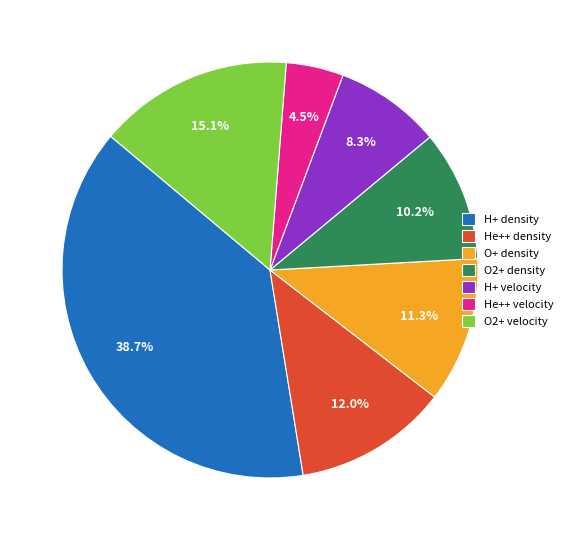

What percentage is the H+ density slice, to the nearest percent?

39%